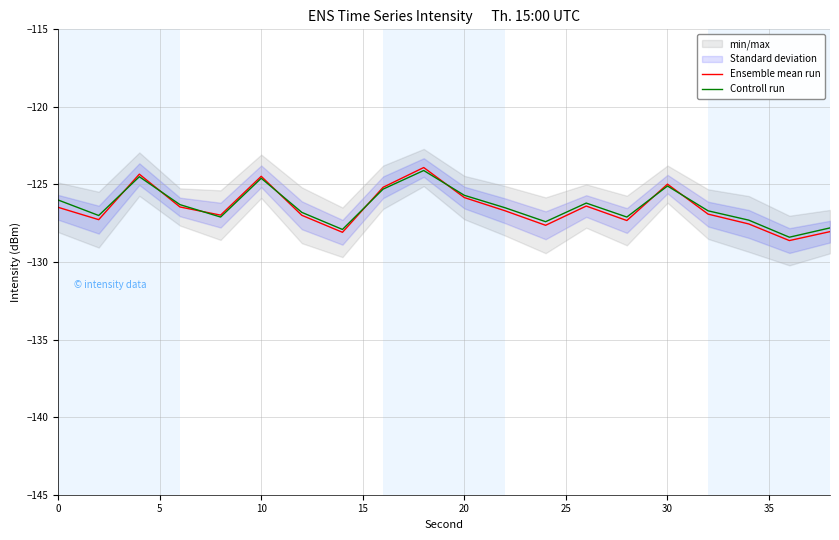

The Controll run series shows -124.6 at 10. True or false?

True